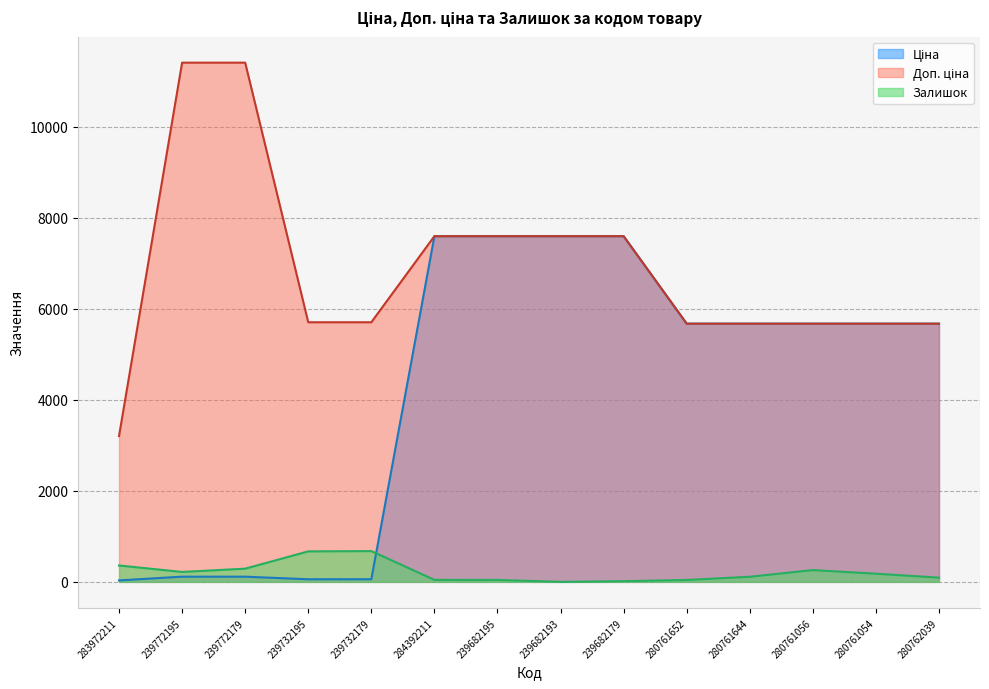

Rank the categories by Залишок value from lowest to highest.

239682193, 239682179, 239682195, 280761652, 284392211, 280762039, 280761644, 280761054, 239772195, 280761056, 239772179, 283972211, 239732195, 239732179